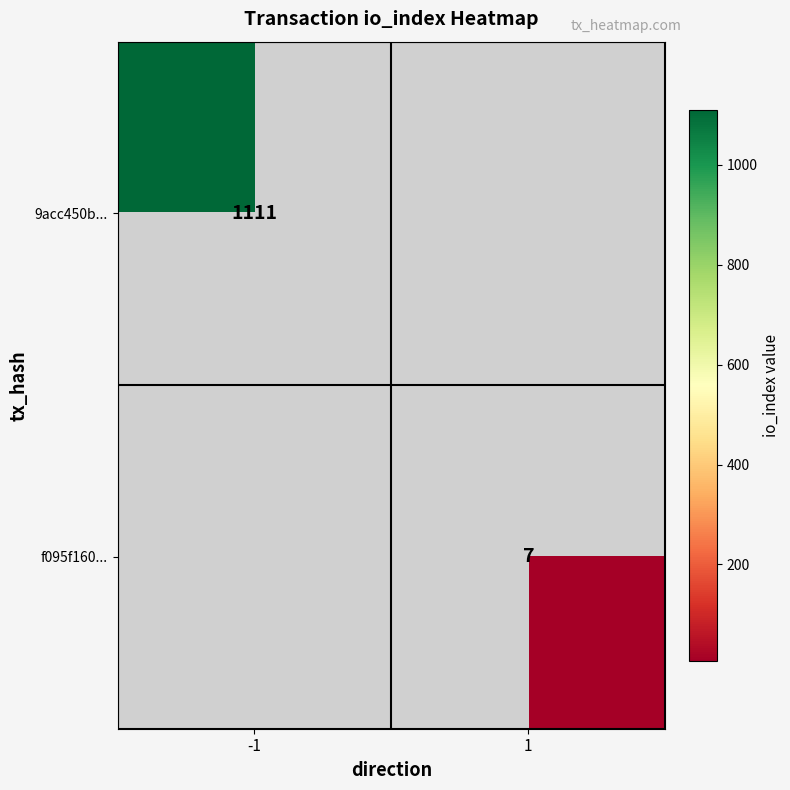

The value of 9acc450b... at -1 is 634. True or false?

False